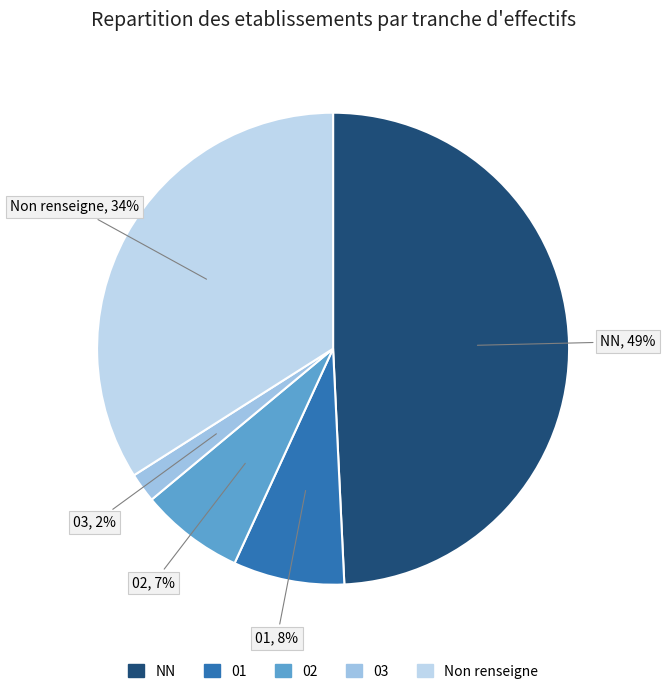

Count the number of slices in the pie.

5